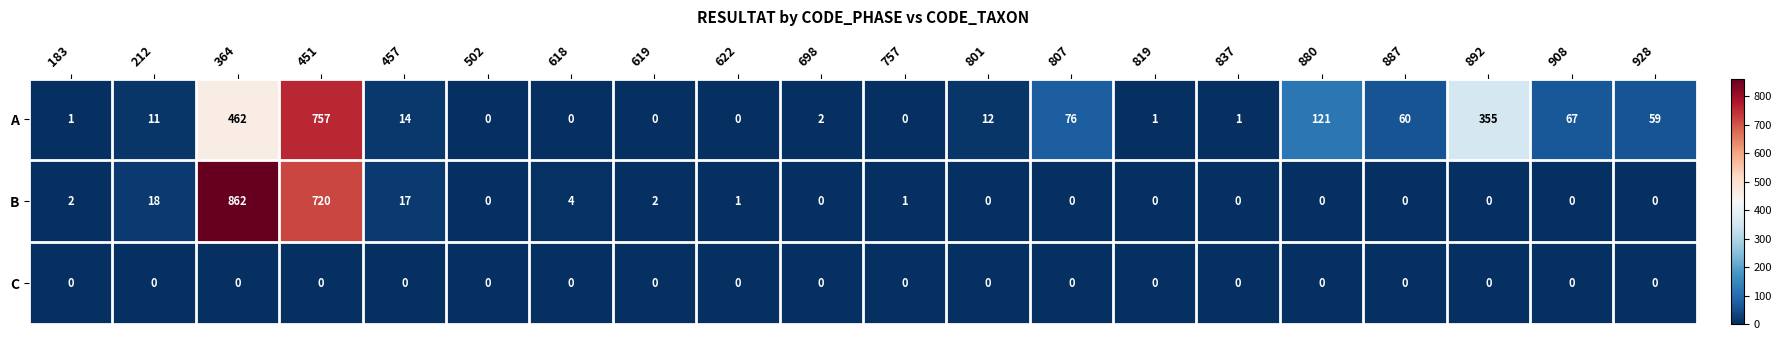

At which label is A closest to 378?

892